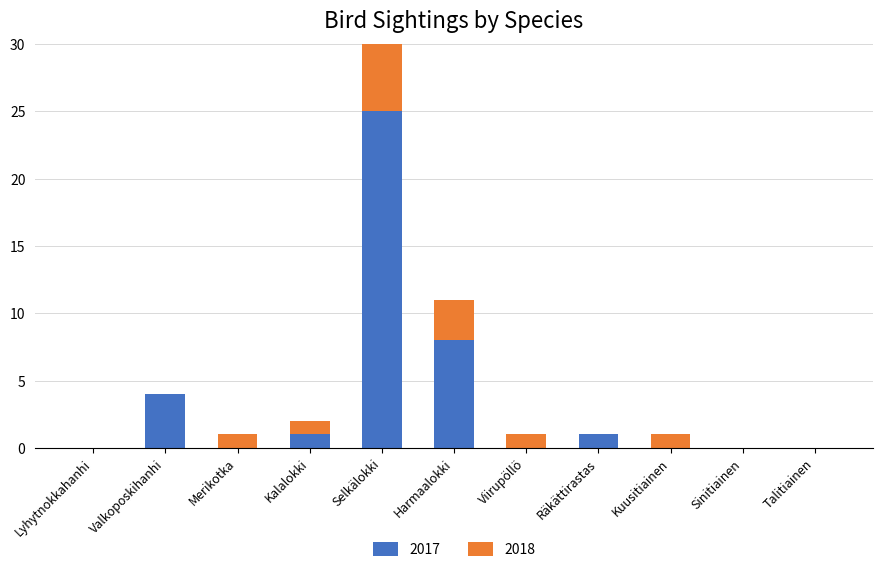

List the series in order of their peak value, highest first.

2017, 2018